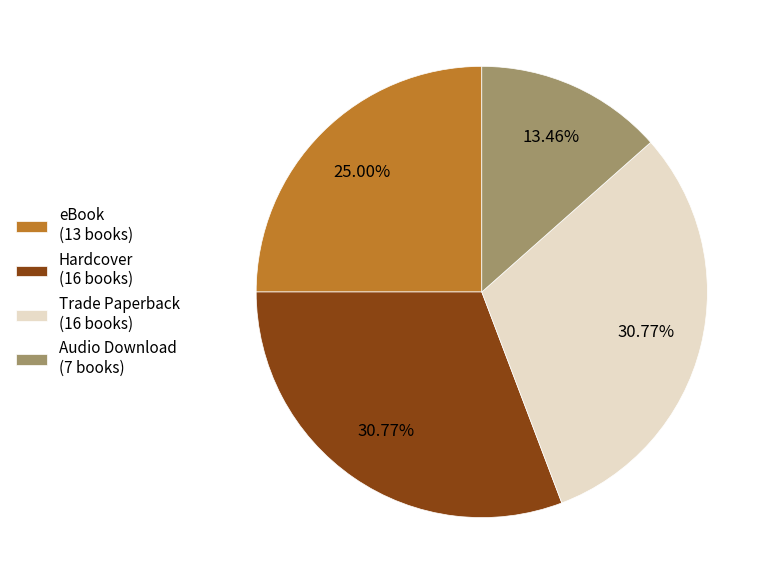

Which has a higher value, Hardcover or Audio Download?

Hardcover